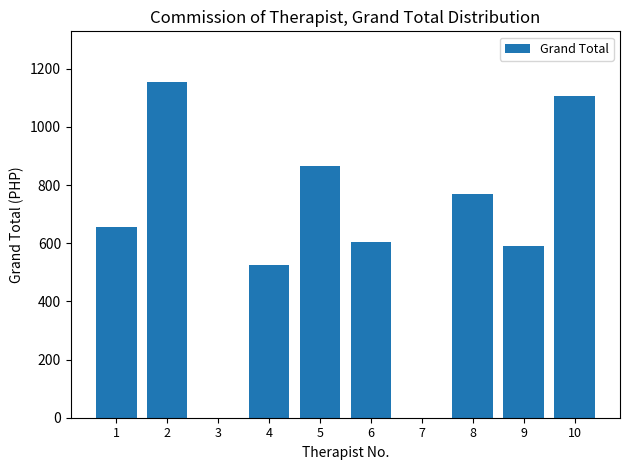

Between 4 and 6, which is larger?

6